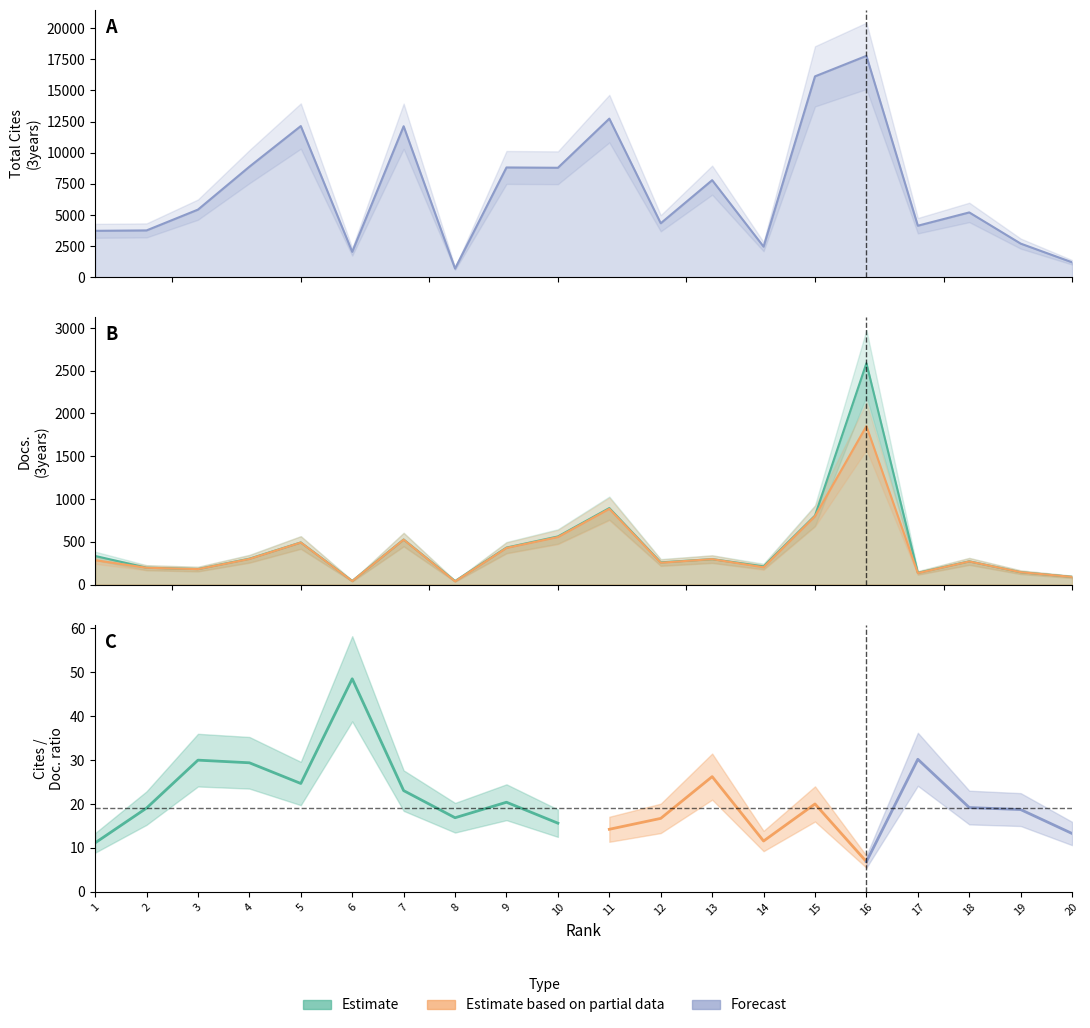

The value of Citable Docs. (3years) at 15 is 799. True or false?

True